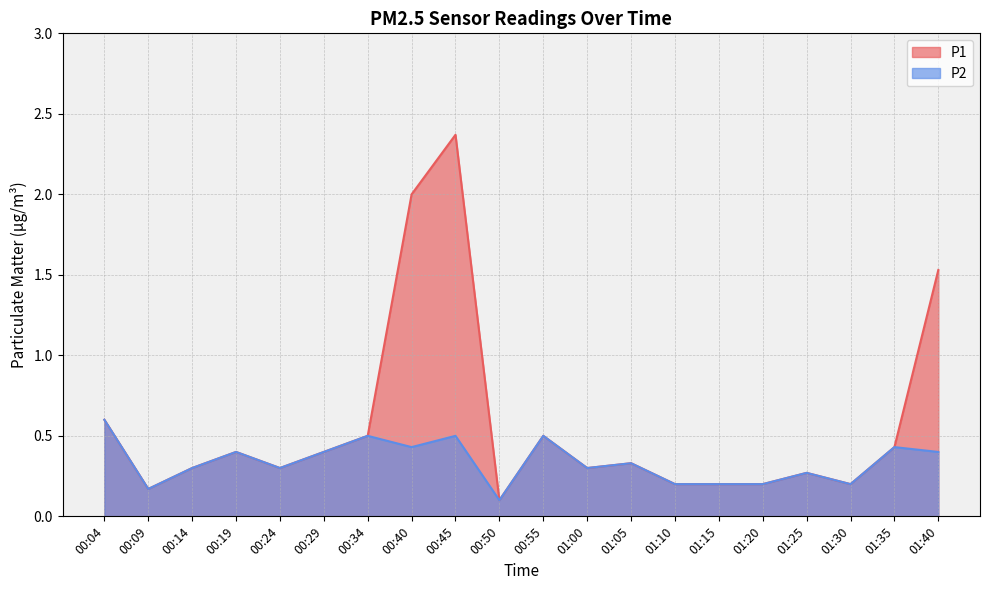

At which category does P2 reach its first local peak?

00:19